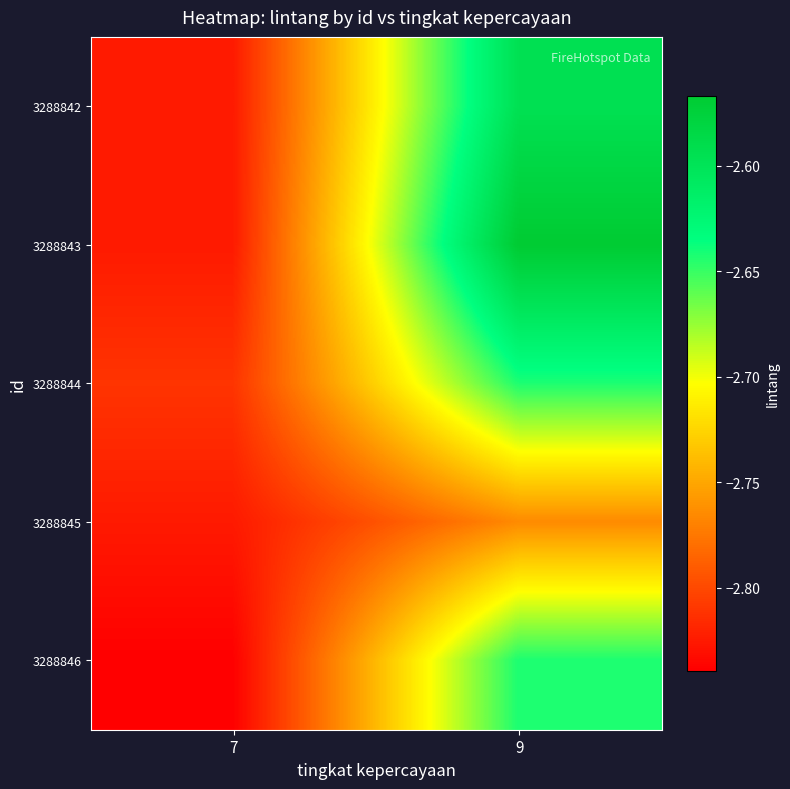

Which series has the largest range (max minus min)?

3288843